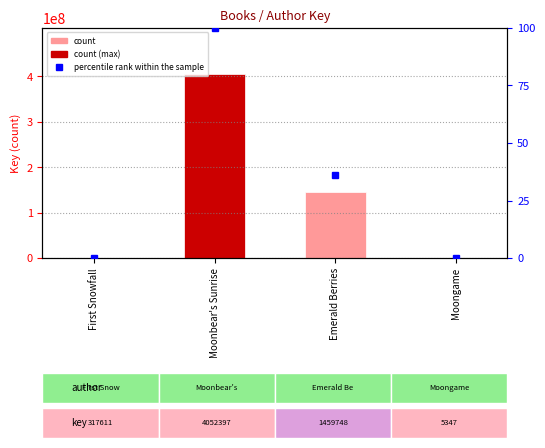

Which has a higher value, First Snowfall or Moongame?

First Snowfall